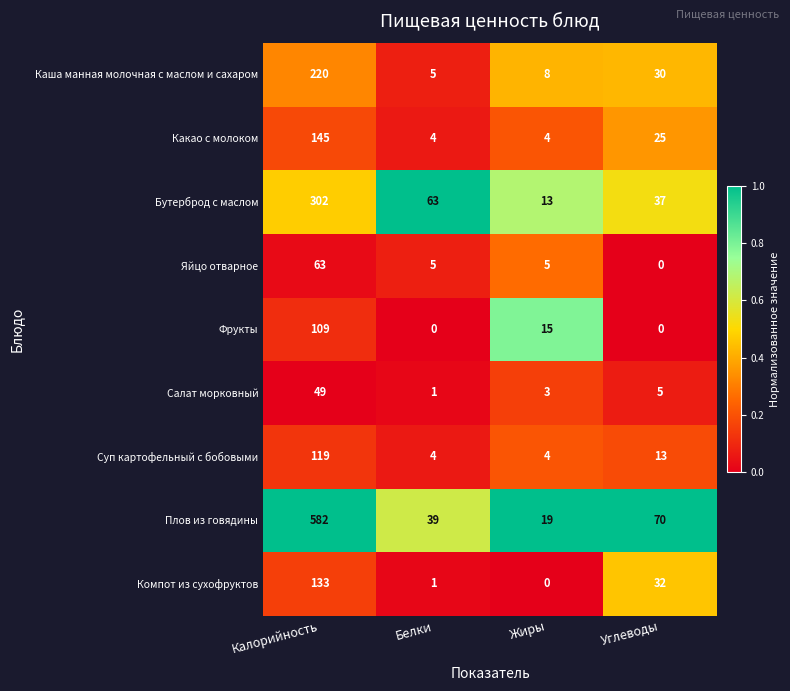

Is the value of Каша манная молочная с маслом и сахаром at Углеводы greater than the value of Плов из говядины at Углеводы?

No